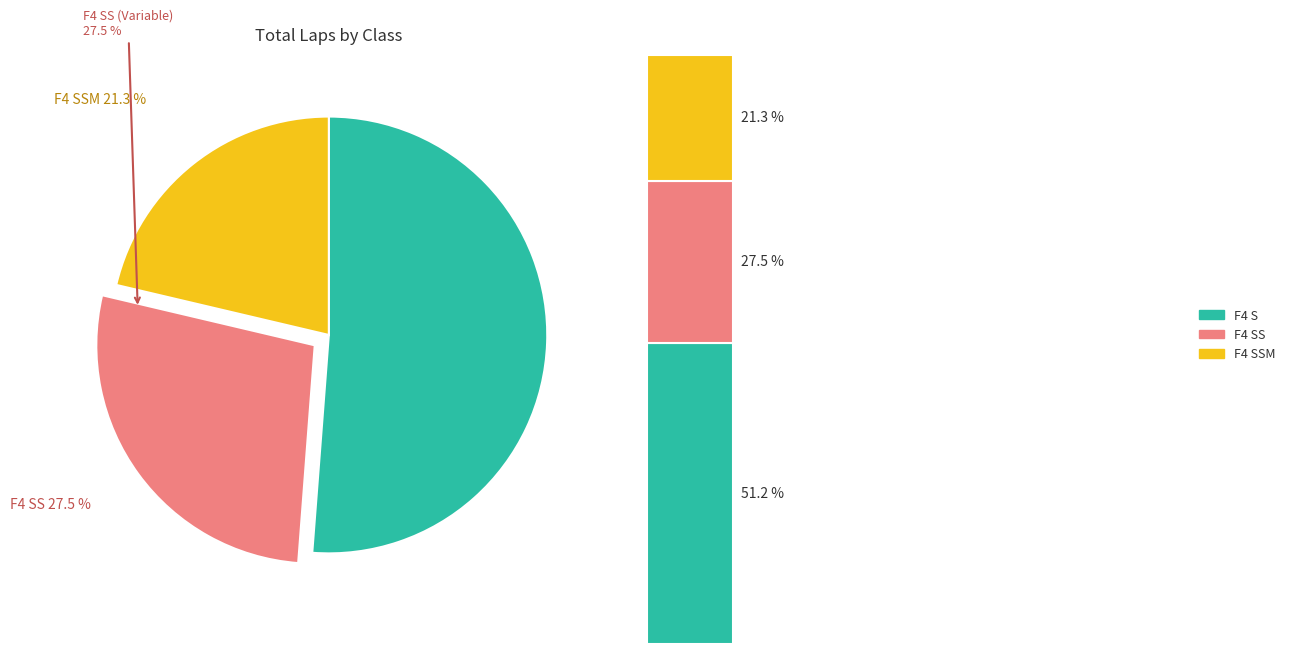

Is it true that F4 S is 24% of the pie?

False